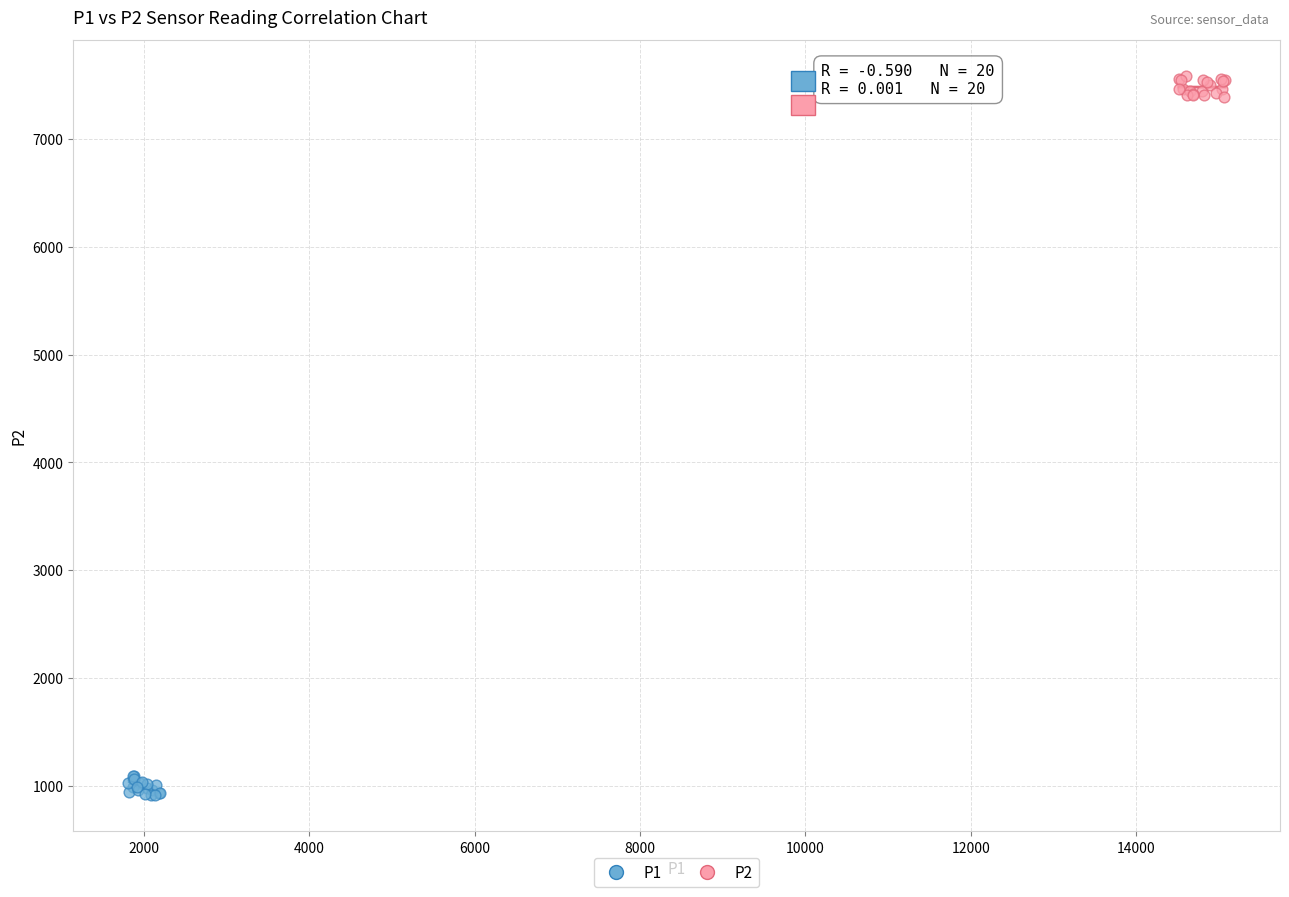

Which series contains the lowest Y value?

P1